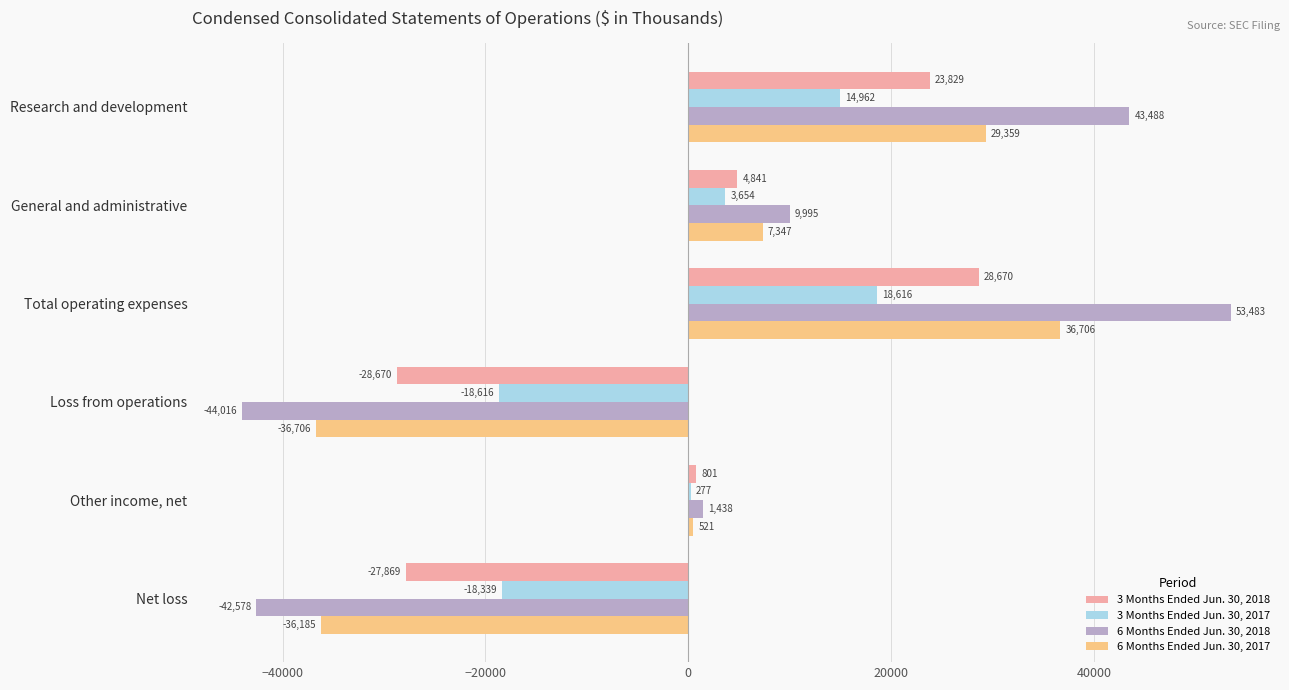

At which label is 3 Months Ended Jun. 30, 2018 closest to 0?

Other income, net